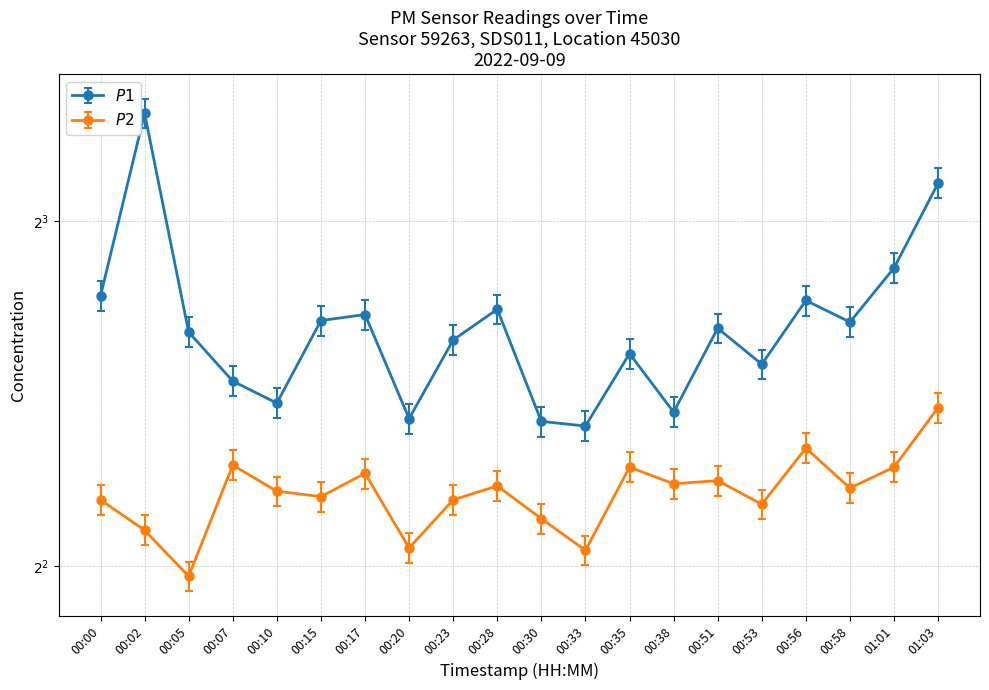

At which category is the sum across all series the highest?

00:02